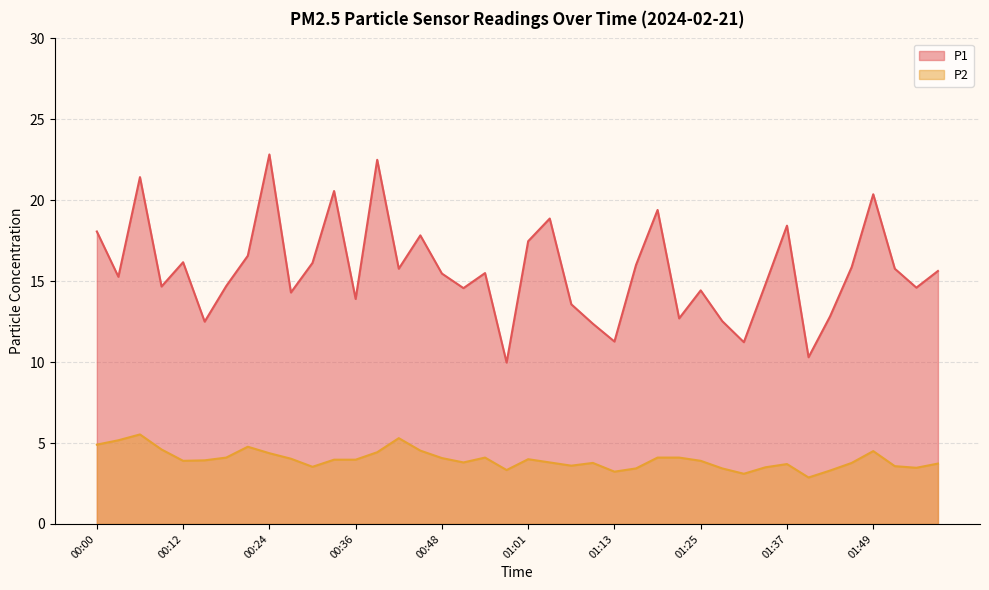

What is the label of the 36th point from the right?

00:12